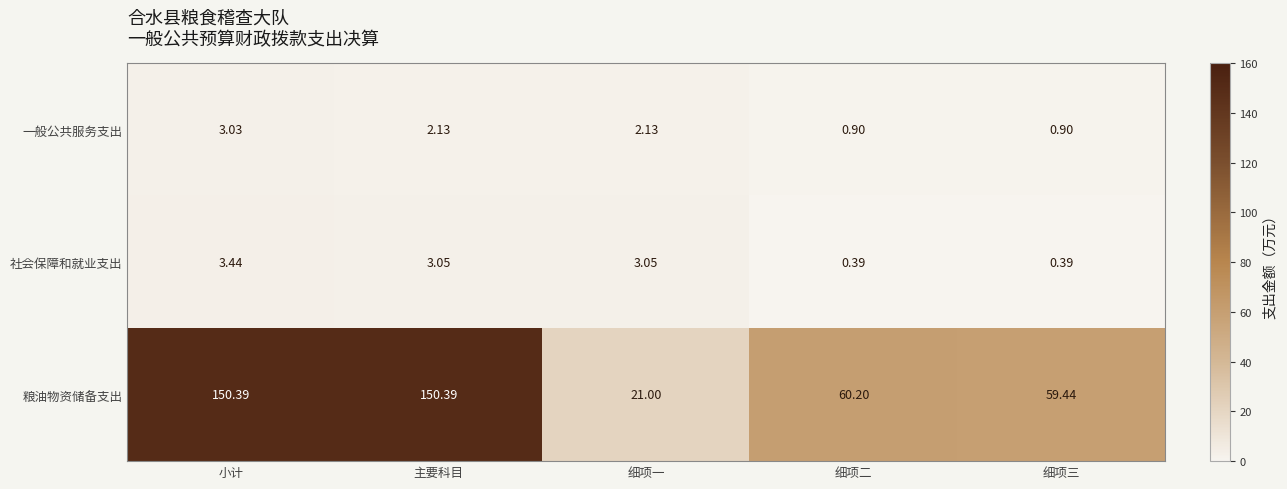

List the series in order of their peak value, highest first.

粮油物资储备支出, 社会保障和就业支出, 一般公共服务支出